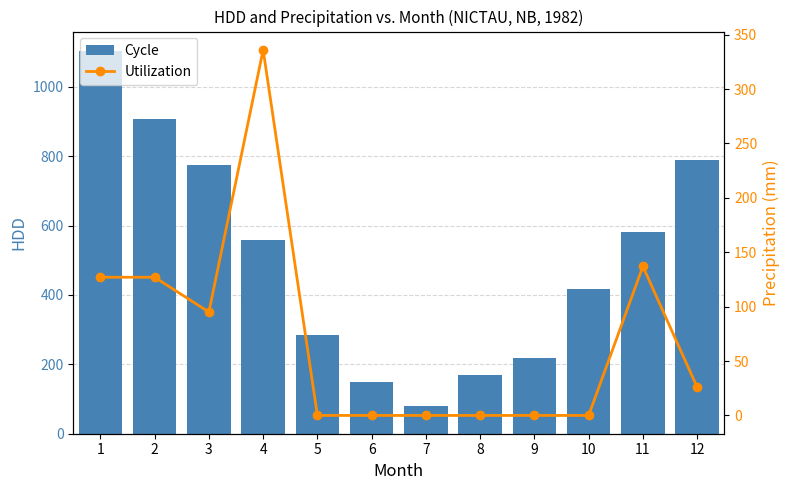

How many positive values does the Utilization series have?

6